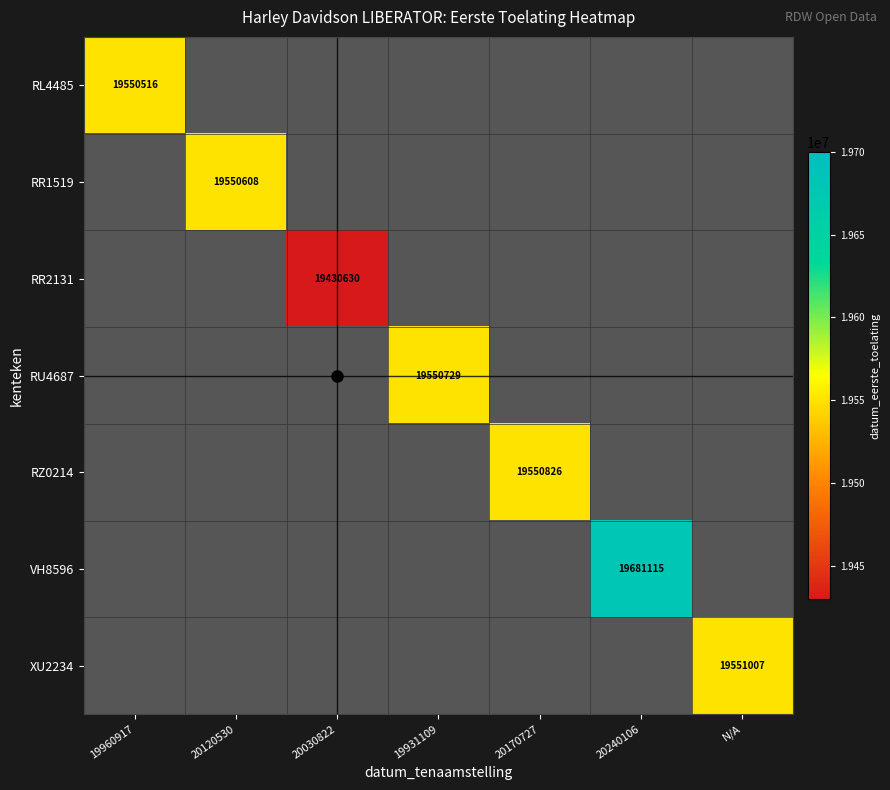

True or false: VH8596 has a value of 19681115 at 20240106.

True